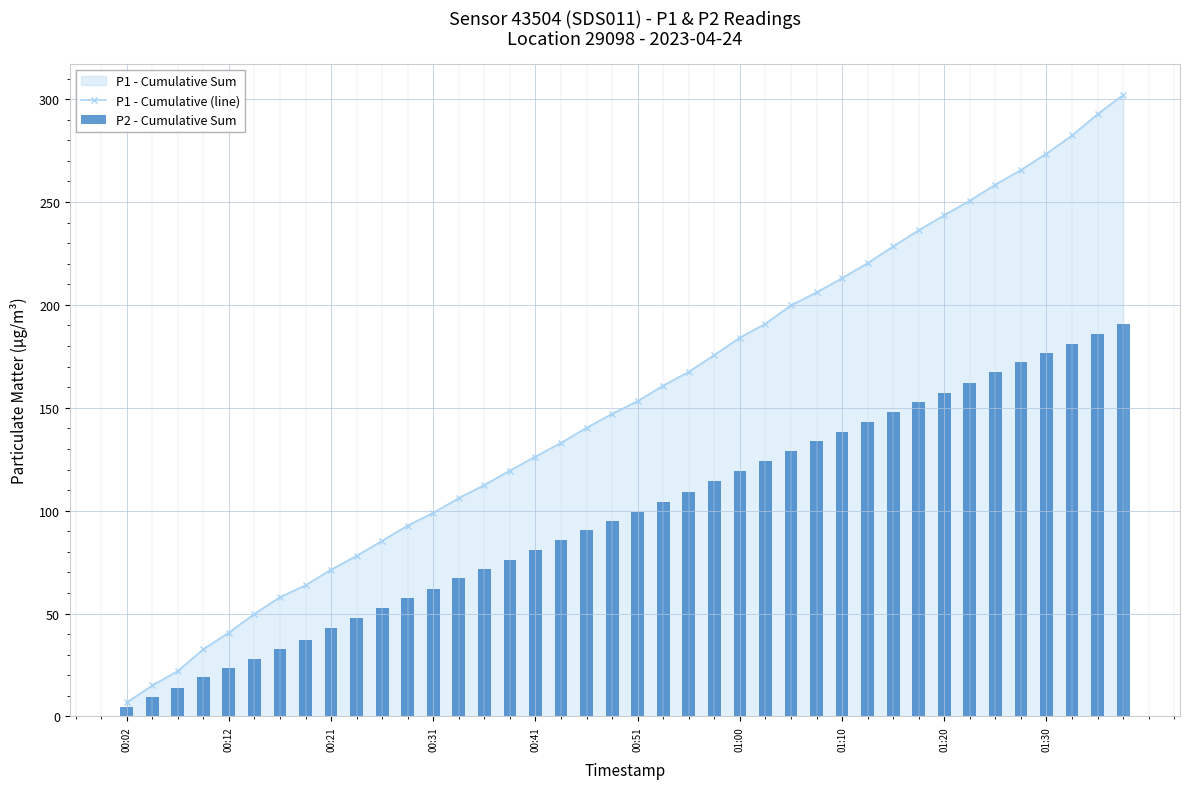

True or false: P1 - Cumulative (line) has a value of 52.3 at 25.

False